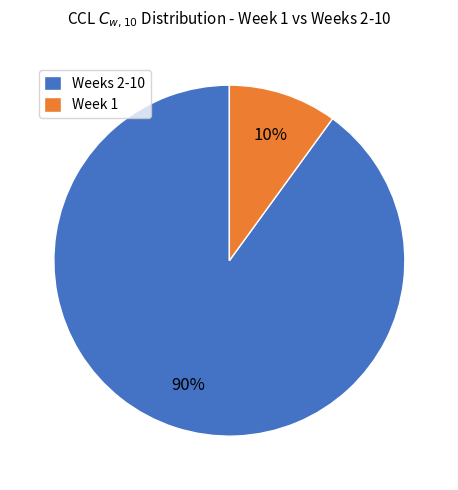

How many segments does this pie chart have?

2